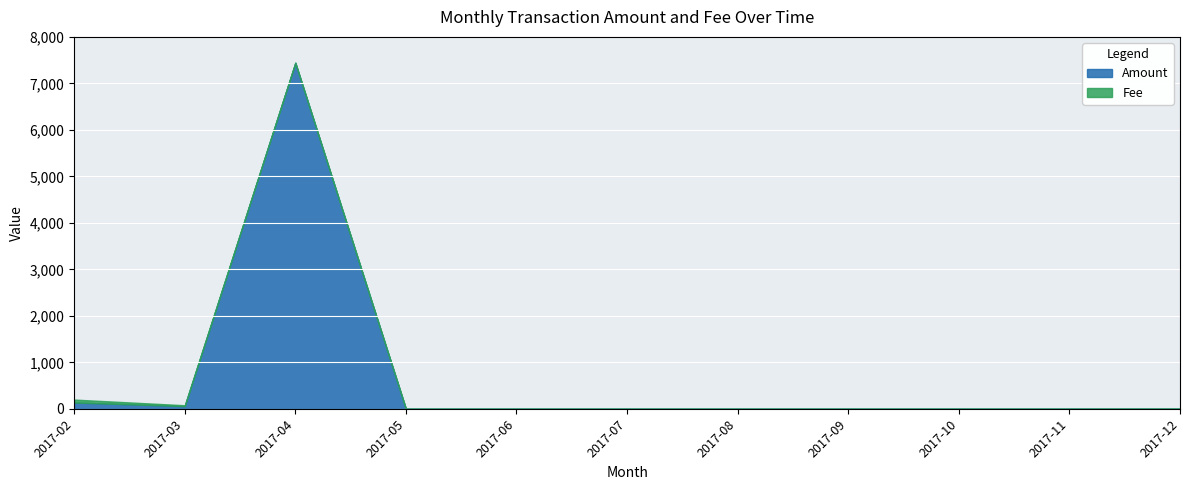

Which category has the highest value across all series?

2017-04